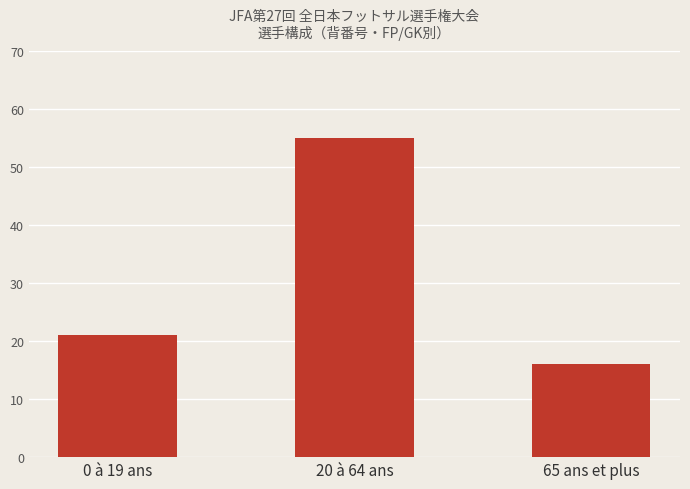

What is the change in value from 0 à 19 ans to 65 ans et plus?

-5